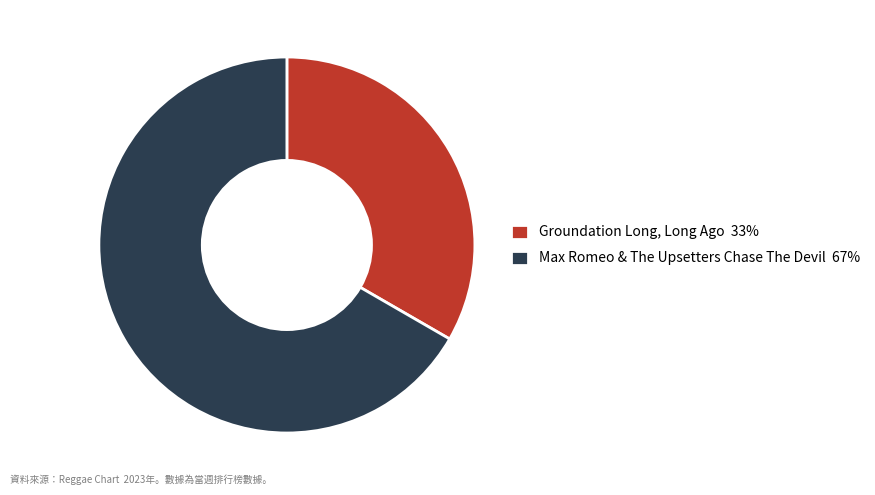

How many segments does this pie chart have?

2